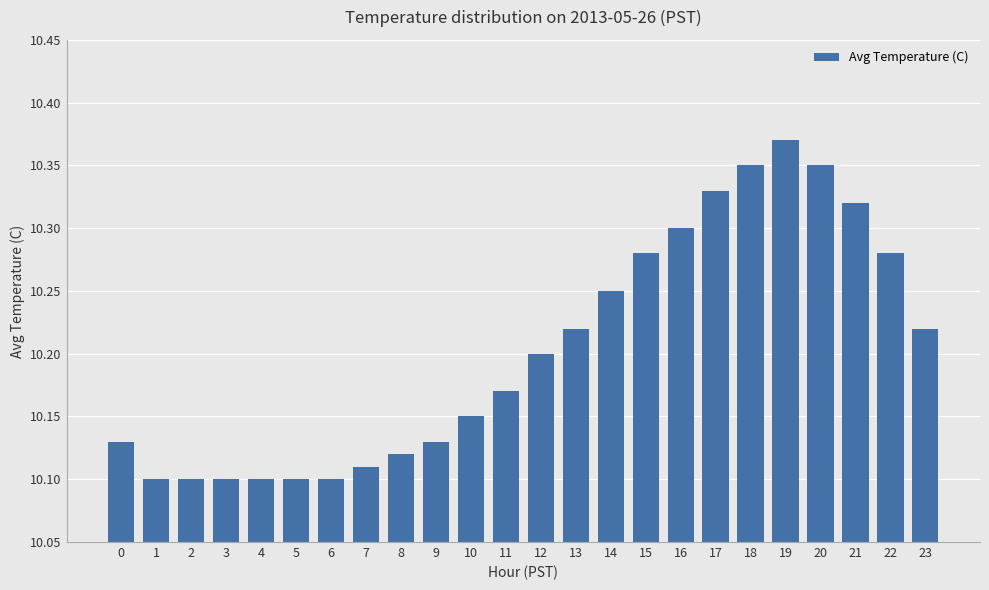

What is the ratio of the value at 14 to the value at 12?

1.0